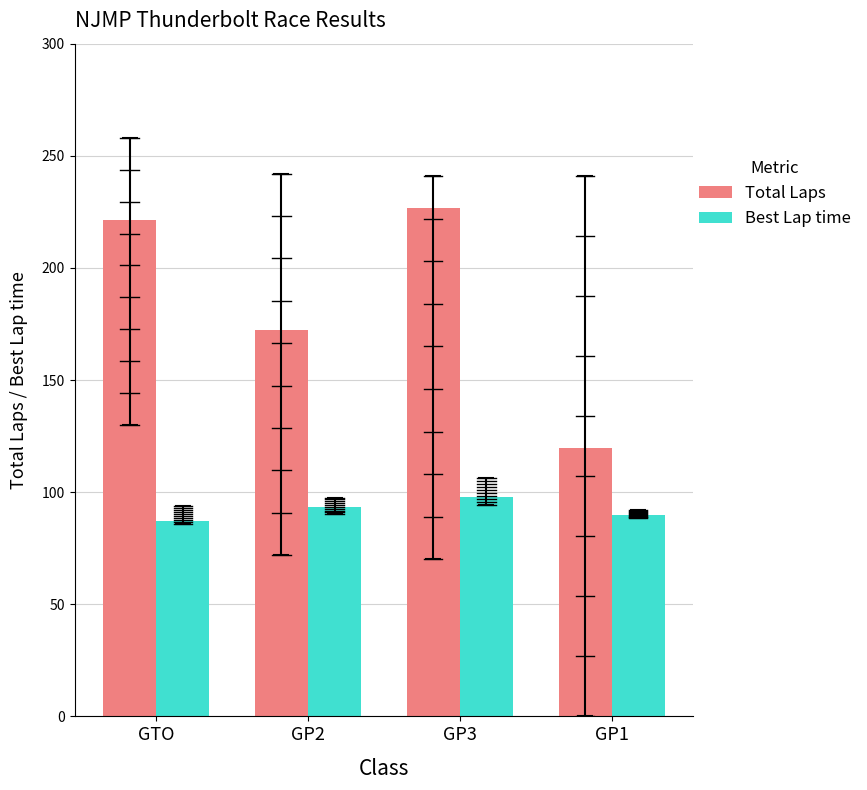

What is the difference between the highest and lowest values at GP2?

78.7